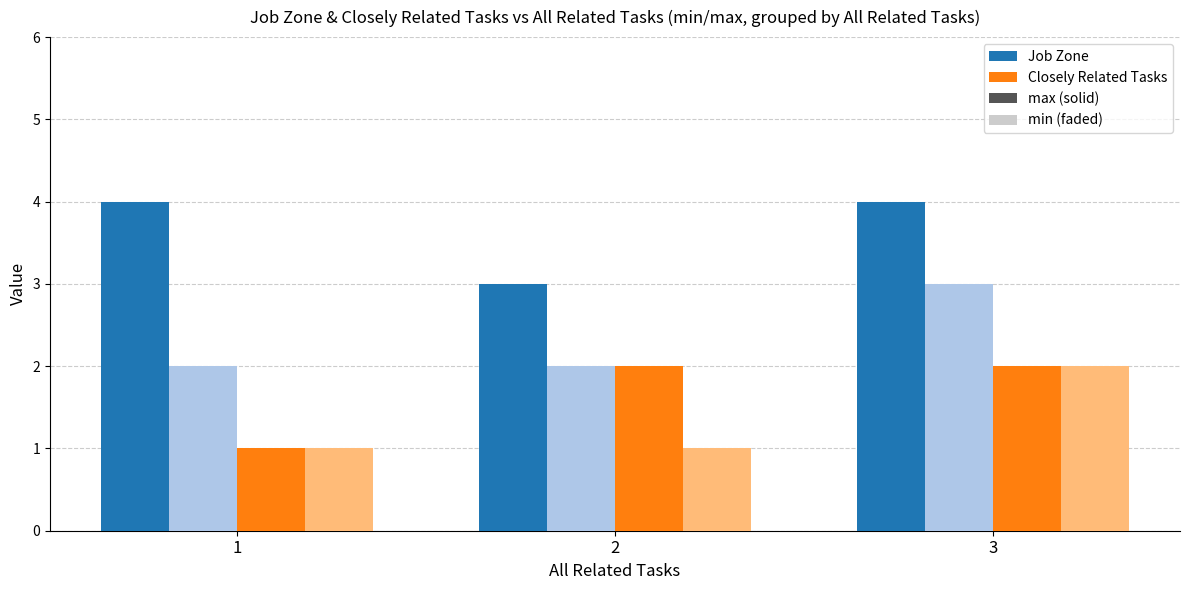

How many distinct data groups are displayed?

4